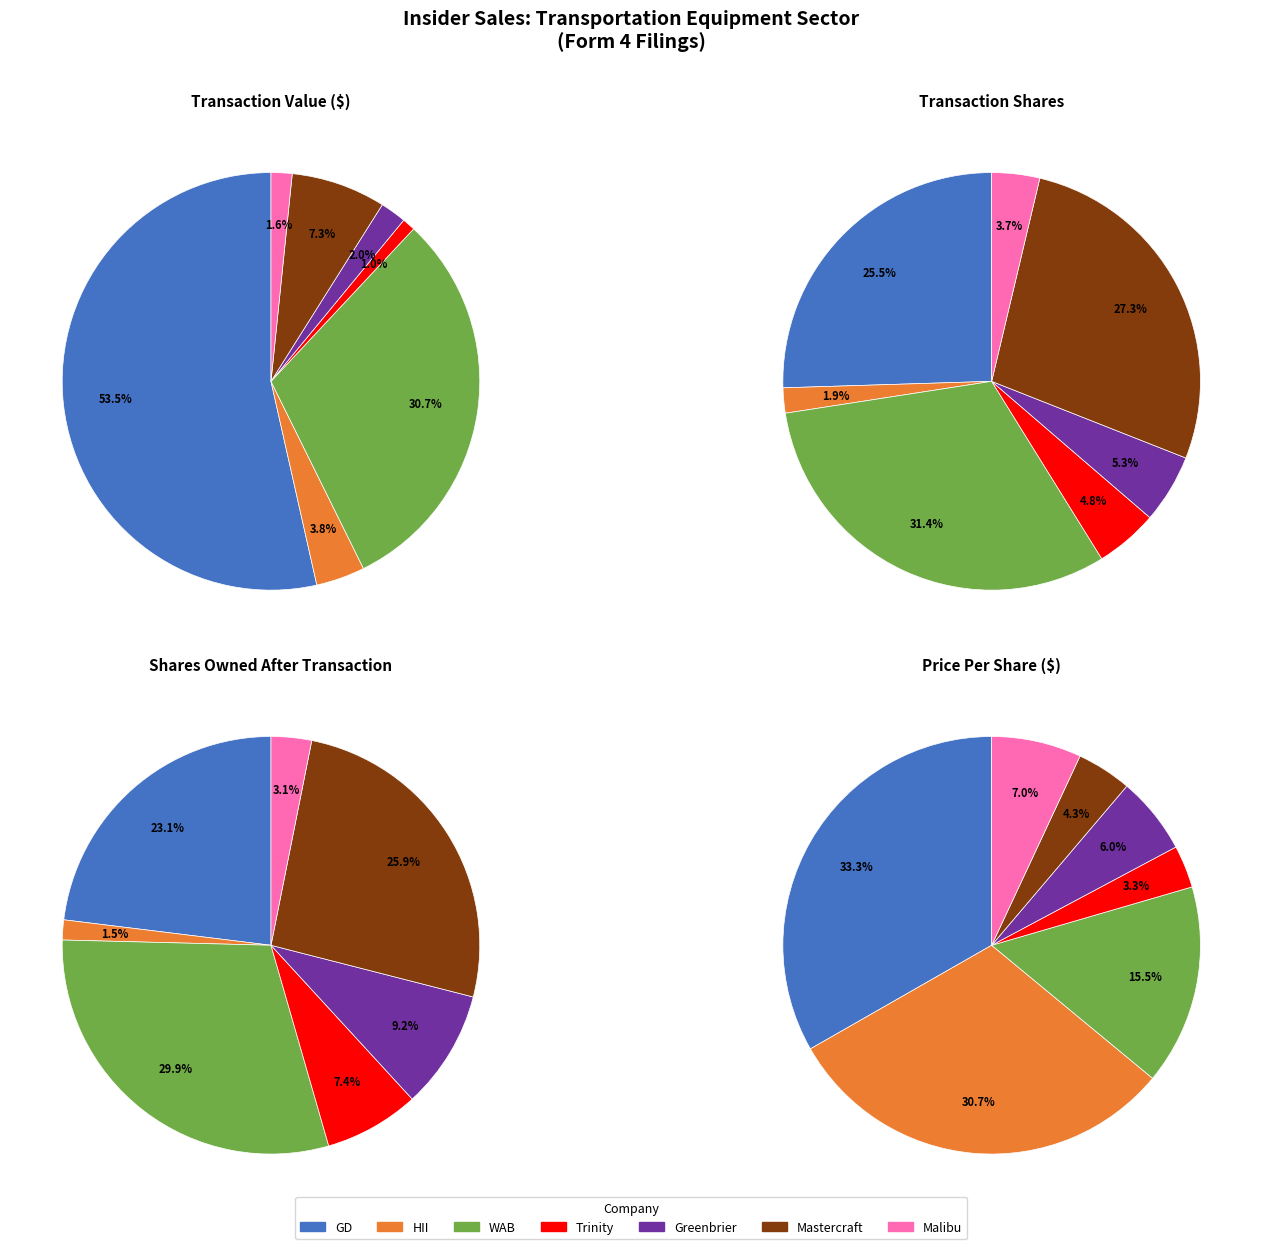

To the nearest percent, what is the difference between the largest and smallest slice percentages?

29%